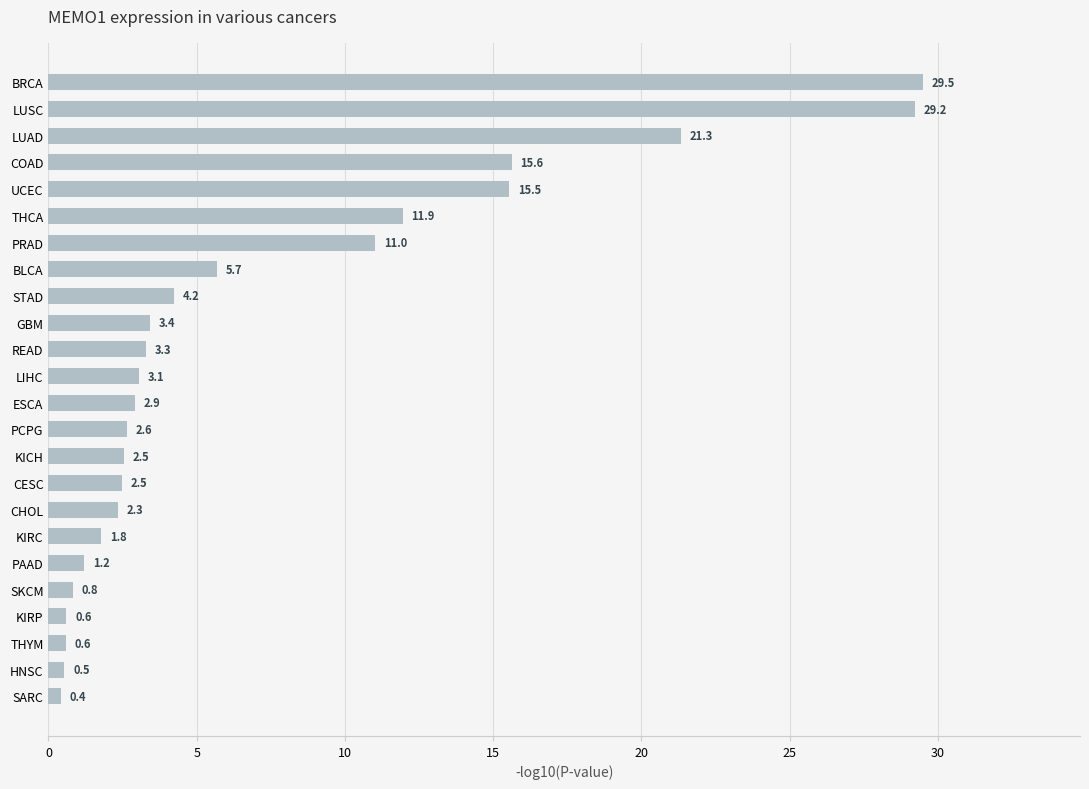

The value at PCPG is 2.6. True or false?

True